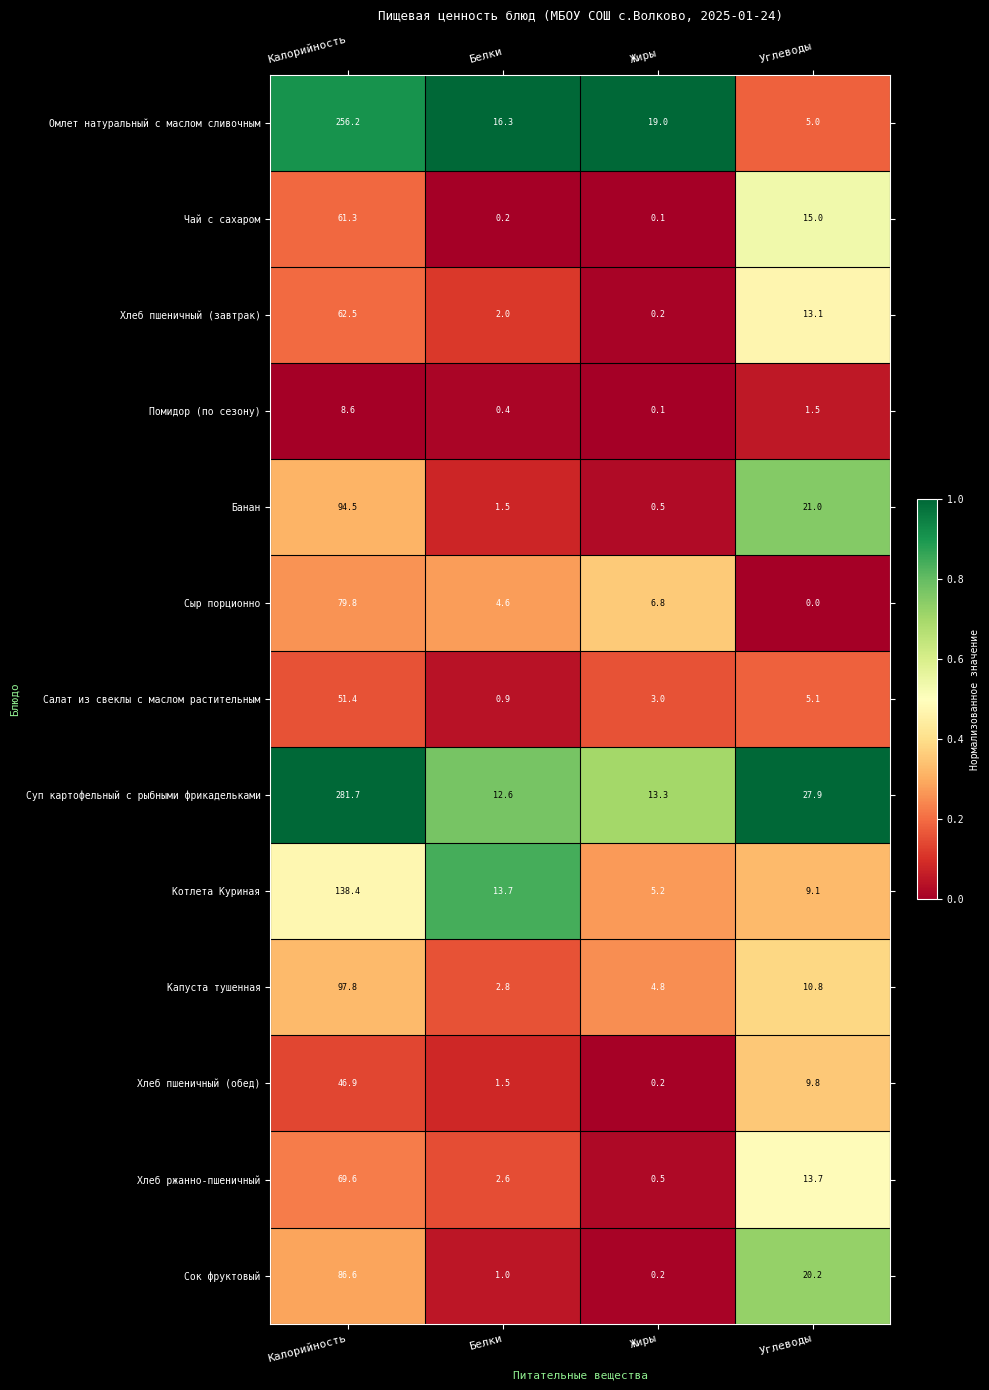

What is the sum of all Хлеб ржанно-пшеничный values?

86.4